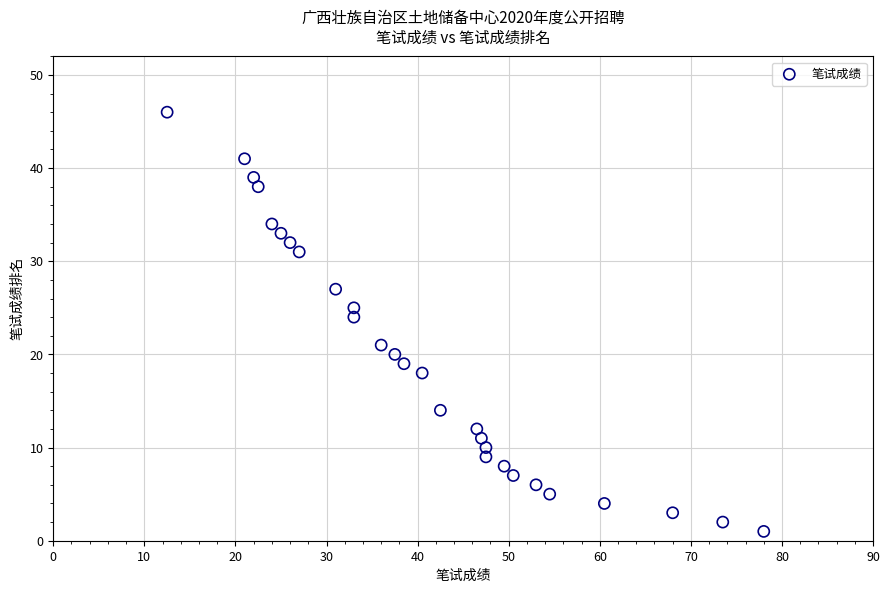

What Y value in the scatter plot is closest to 23?

24